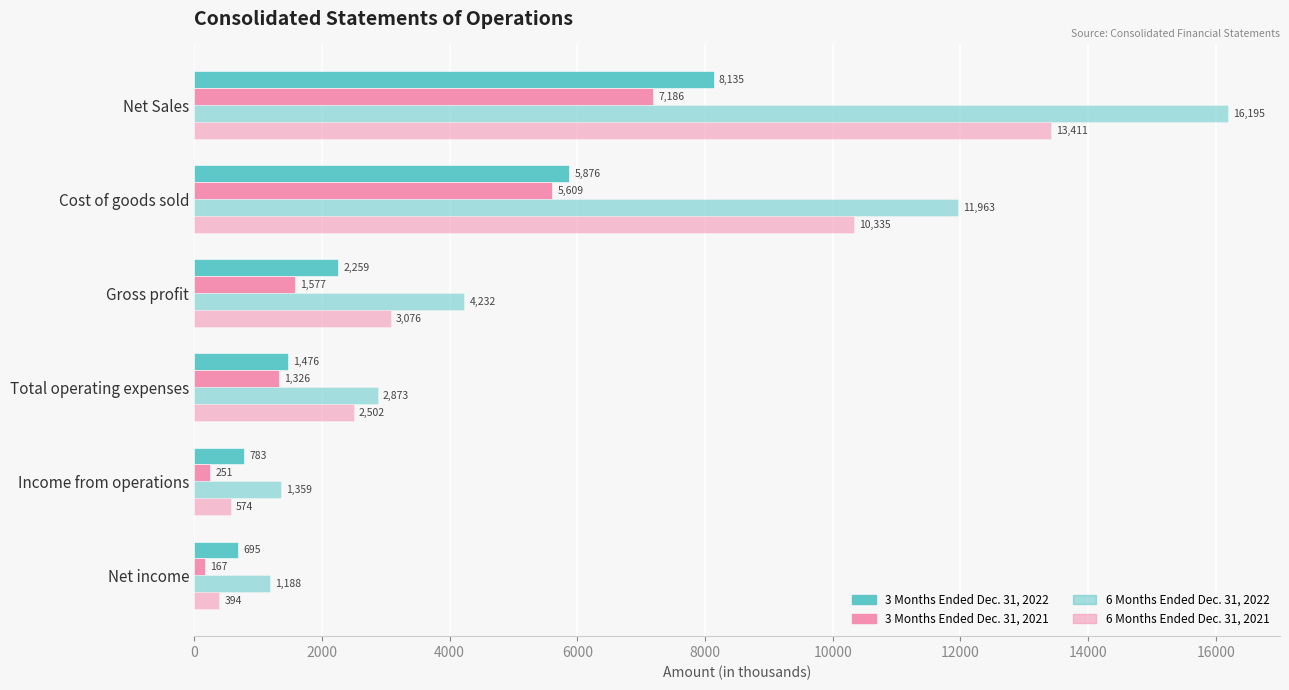

Reading right to left, transcribe all the data shown in this chart.

3 Months Ended Dec. 31, 2022: 695	783	1476	2259	5876	8135
3 Months Ended Dec. 31, 2021: 167	251	1326	1577	5609	7186
6 Months Ended Dec. 31, 2022: 1188	1359	2873	4232	11963	16195
6 Months Ended Dec. 31, 2021: 394	574	2502	3076	10335	13411